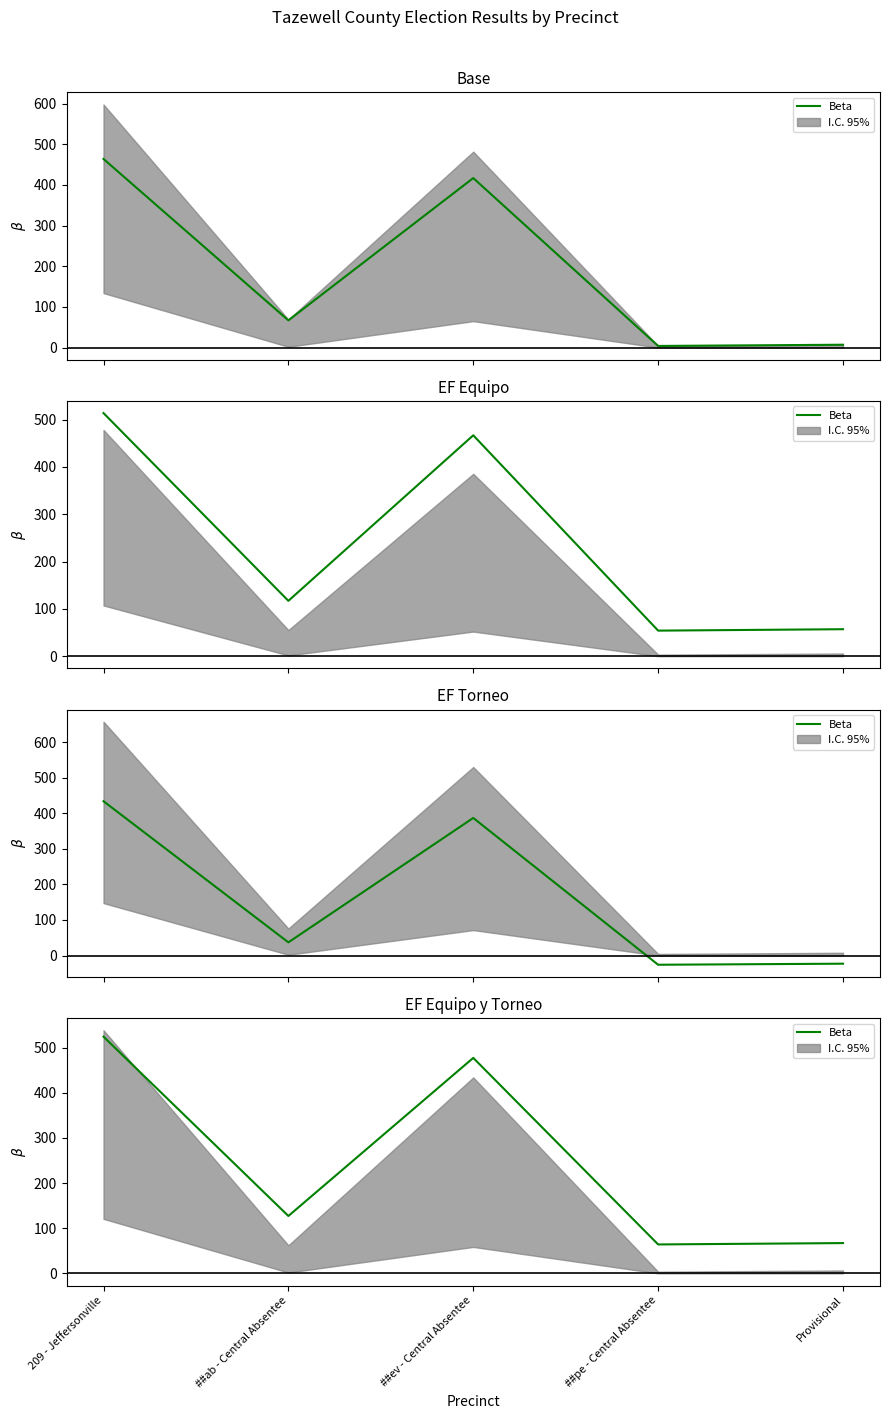

Approximately how many times larger is the value at ##pe - Central Absentee compared to ##ev - Central Absentee?

0.1